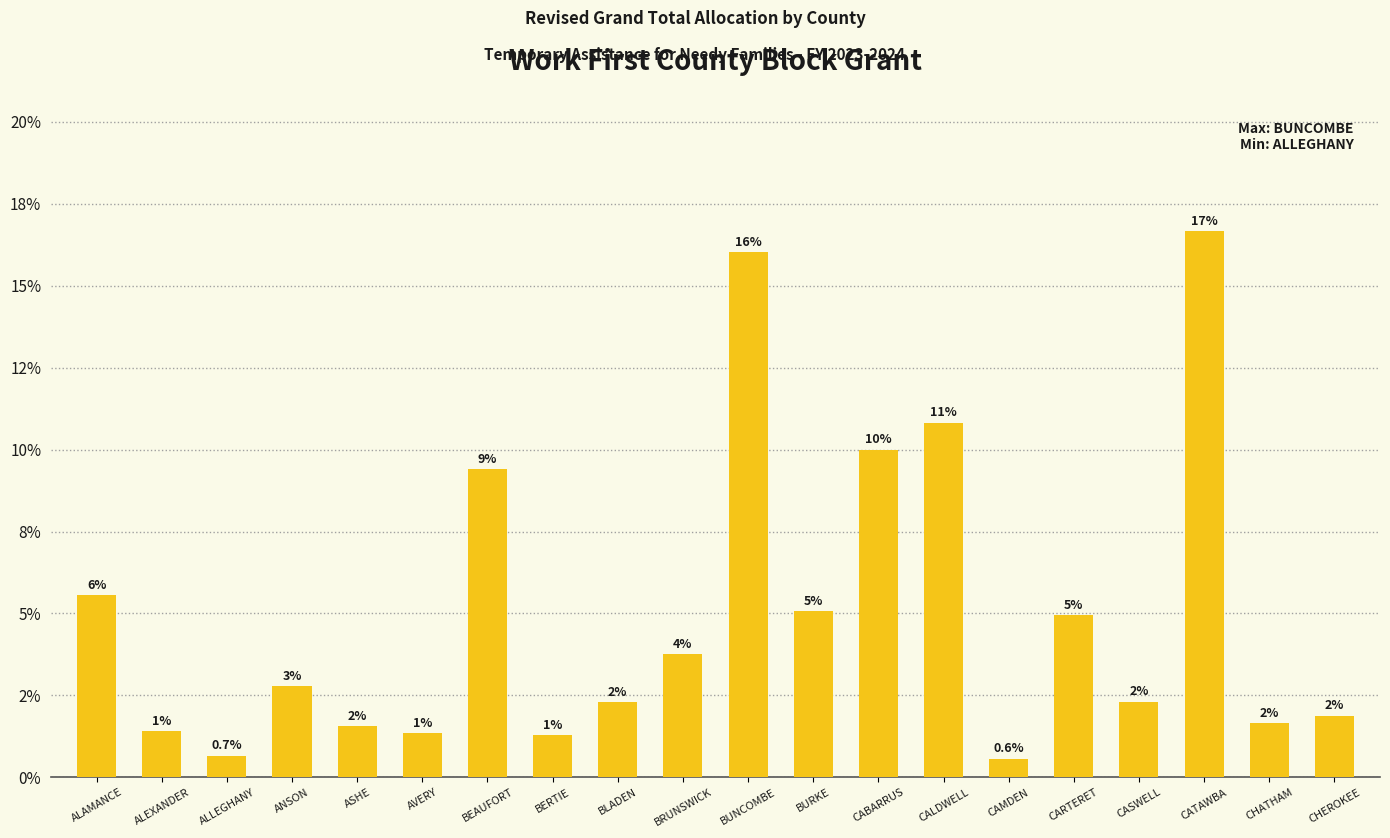

Does the chart contain any negative values?

No